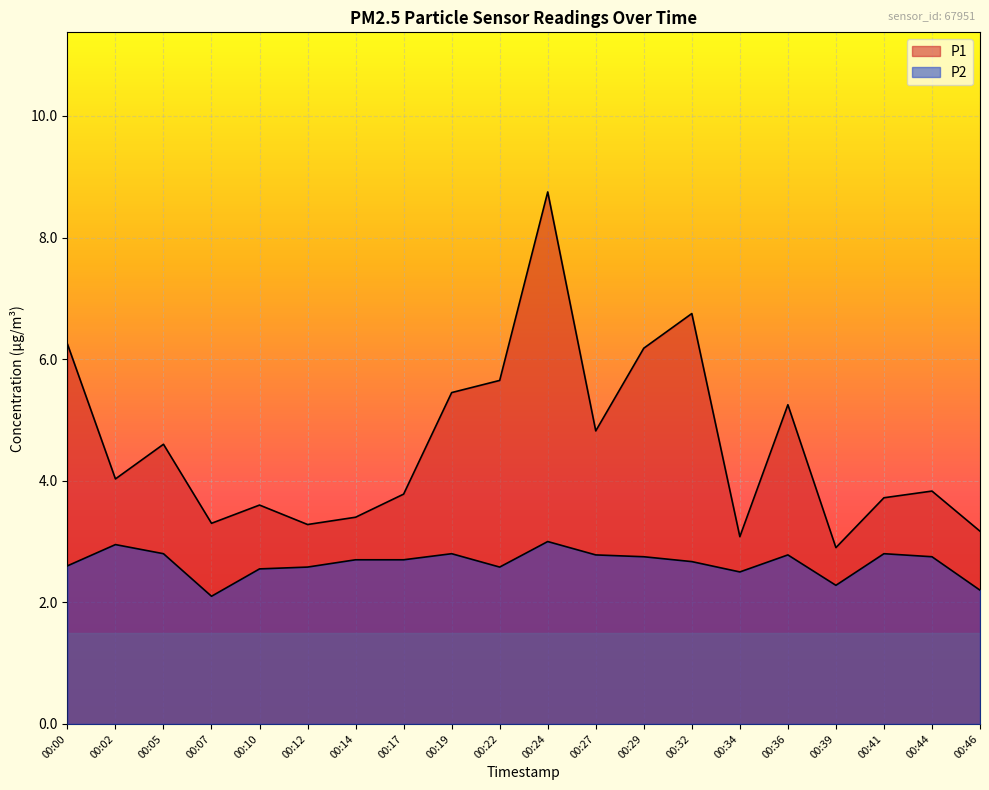

What is the difference between the highest and lowest values at 00:27?

2.0